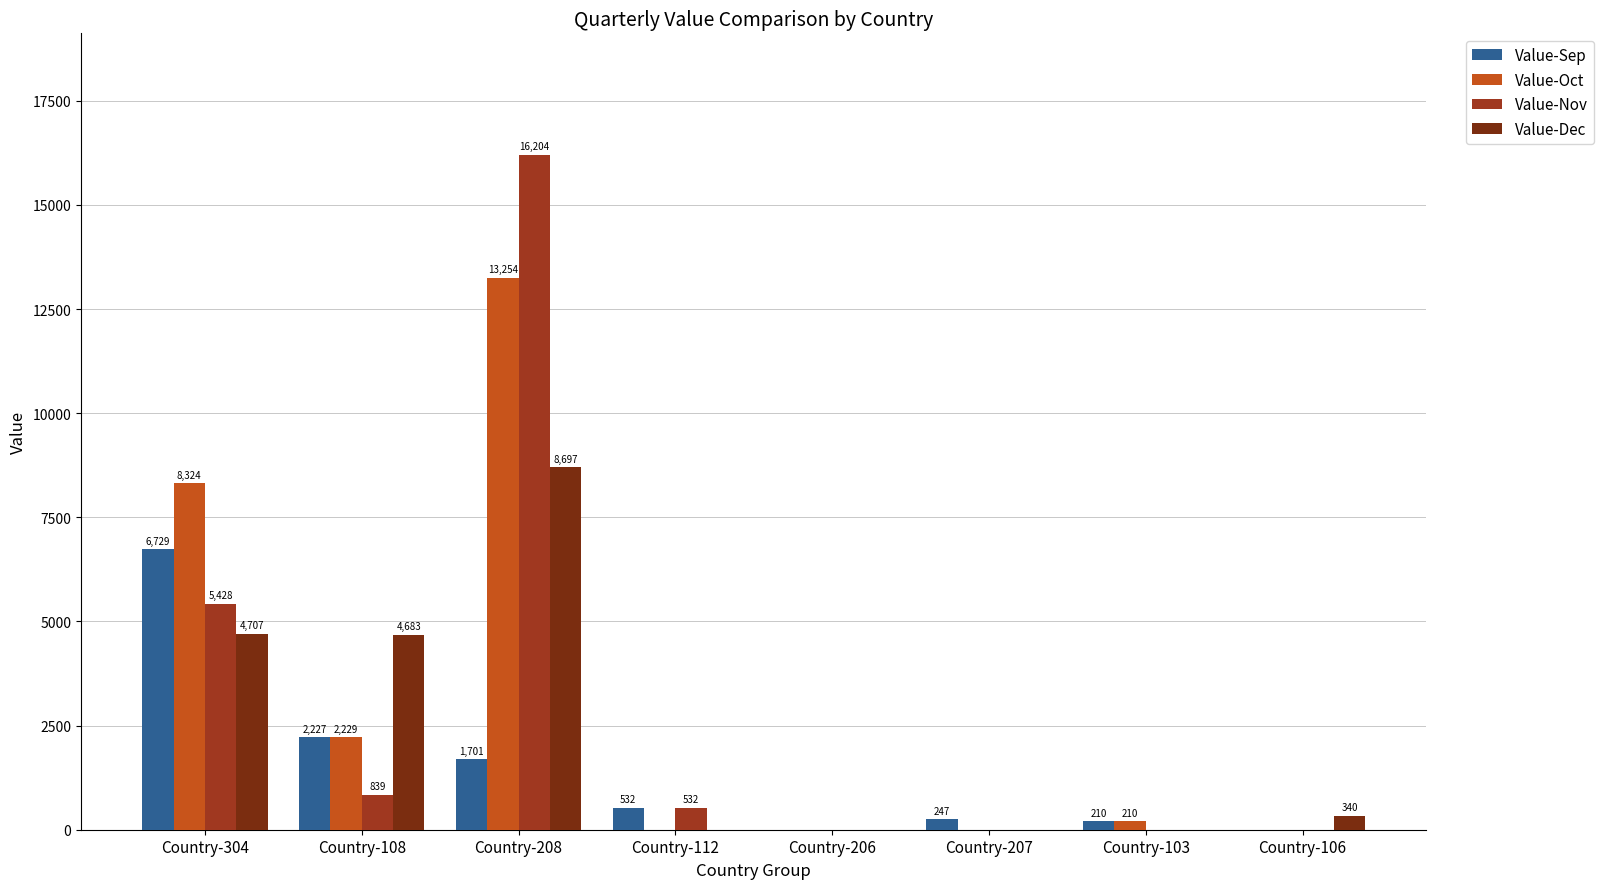

How many positive values does the Value-Dec series have?

4